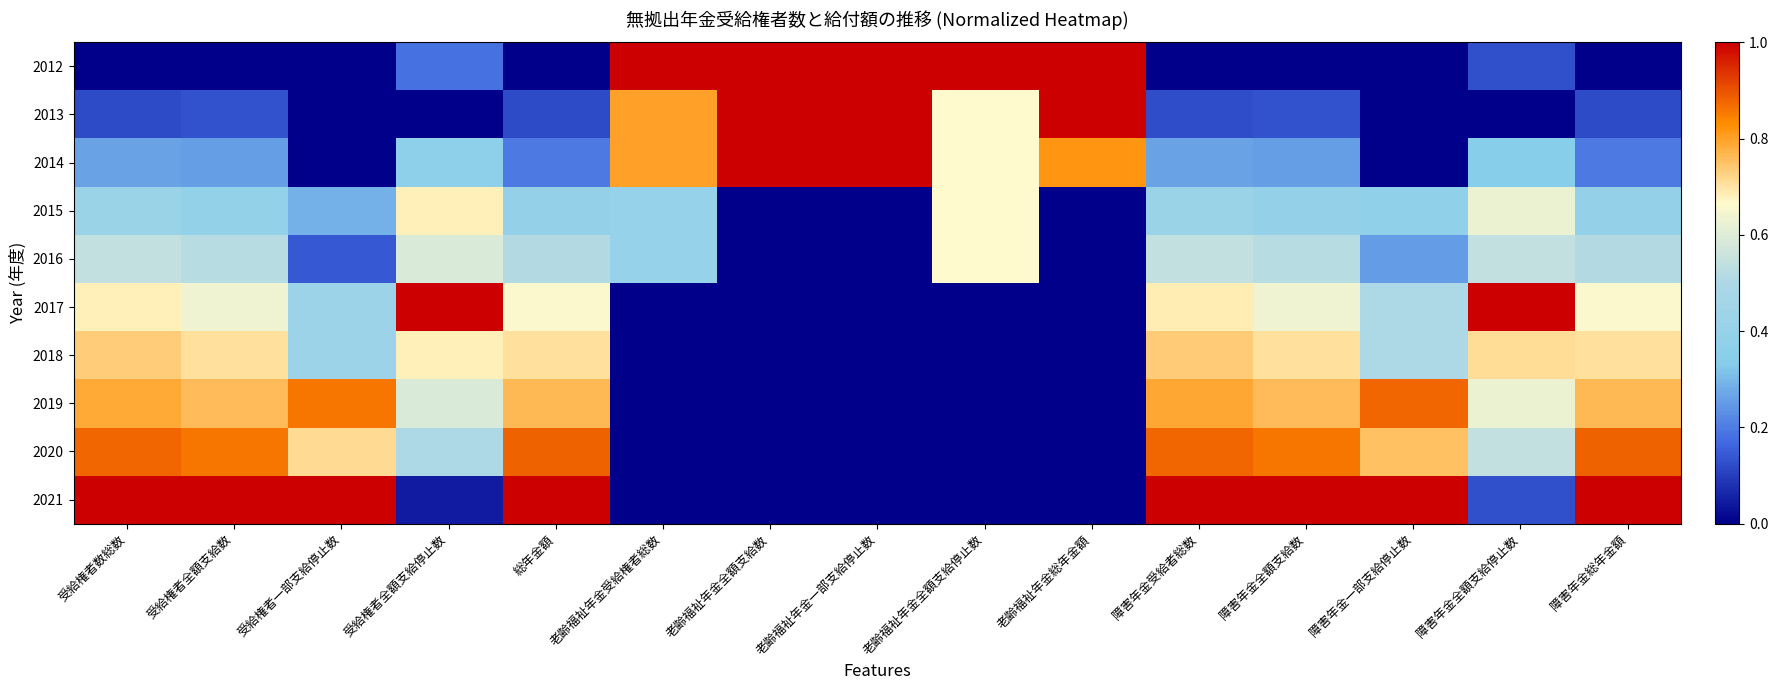

Count the number of data series in this chart.

10